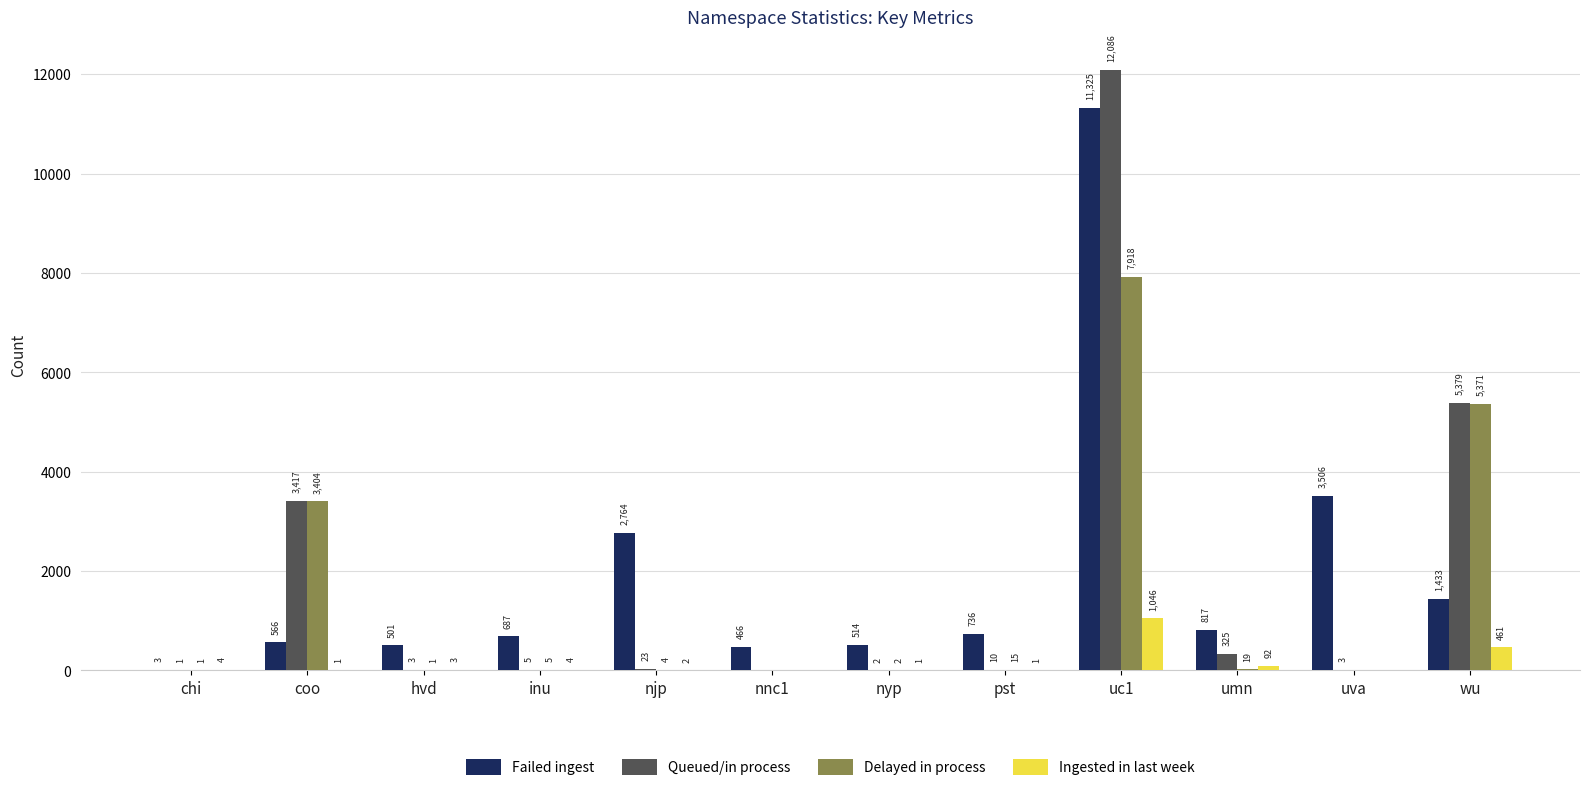

Which category has the highest value across all series?

uc1